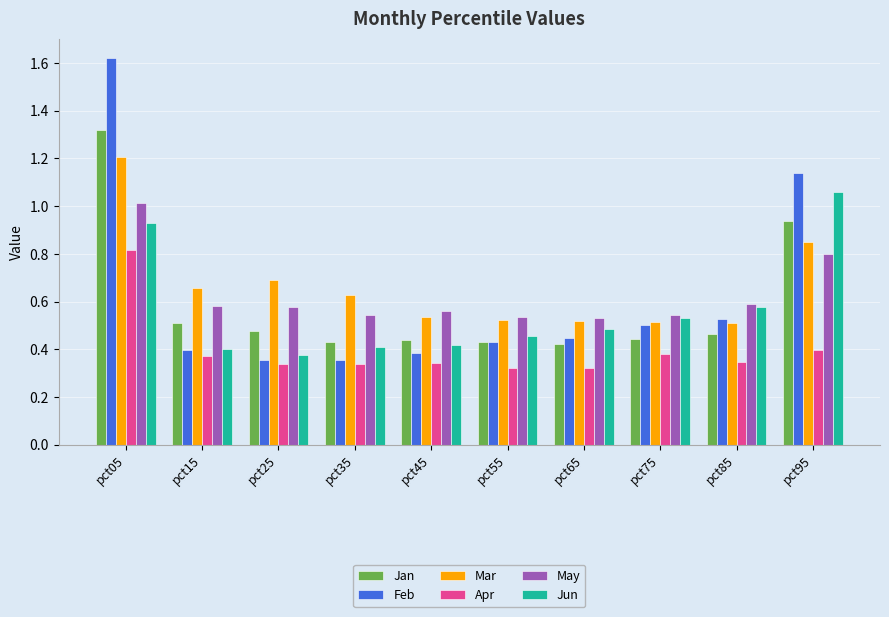

Rank the series at pct95 from highest to lowest value.

Feb, Jun, Jan, Mar, May, Apr